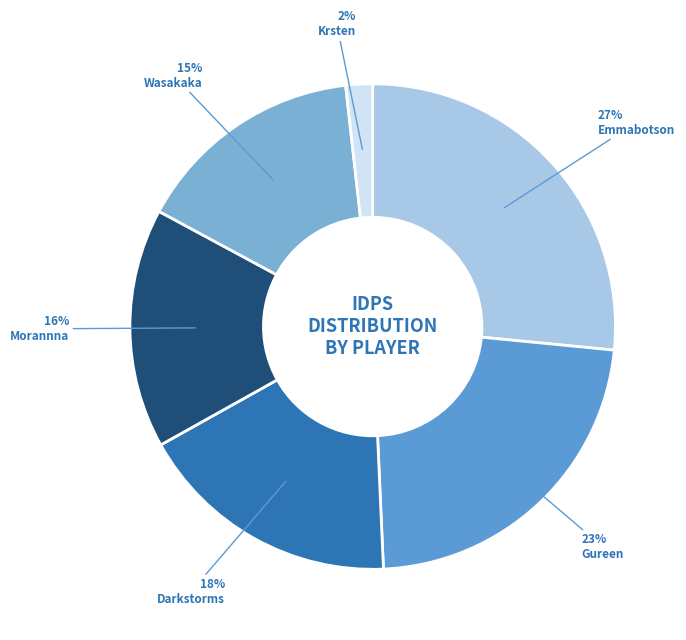

How many segments does this pie chart have?

6